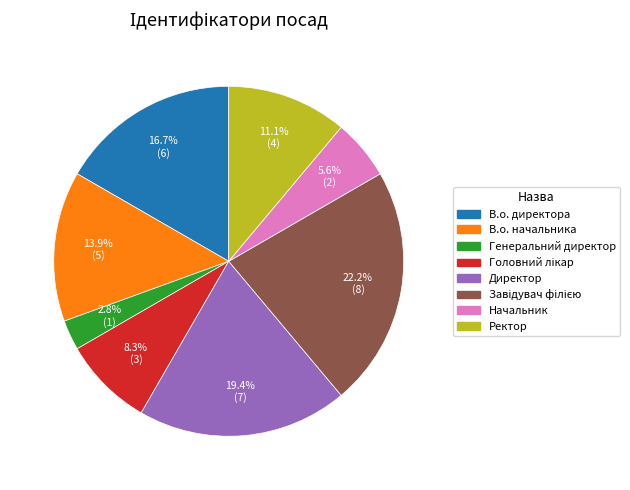

Is the sum of Ректор and Генеральний директор greater than half?

No